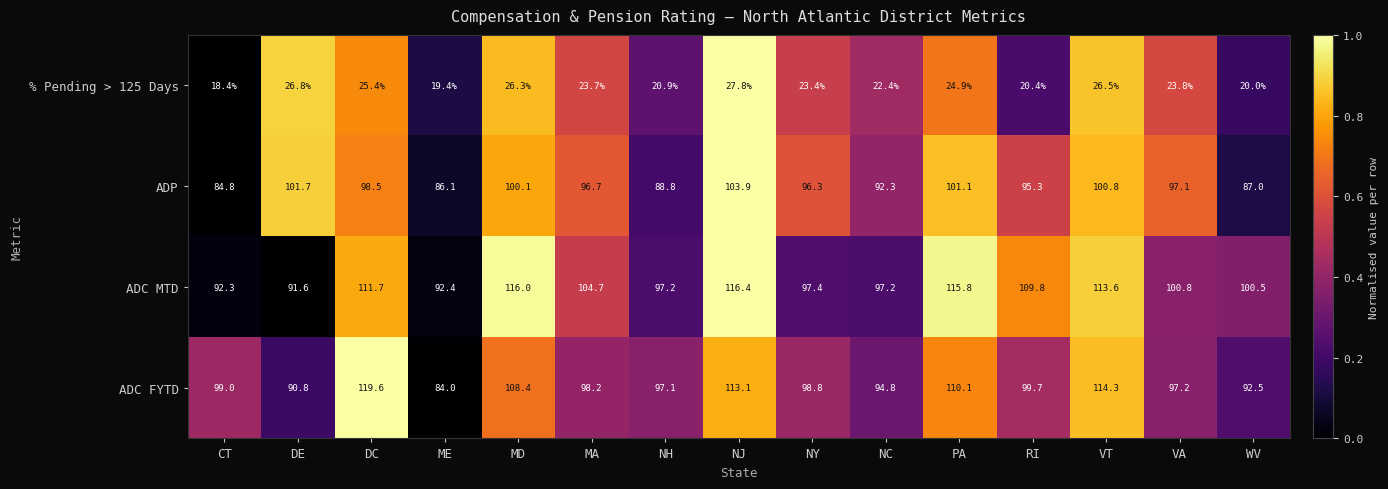

How many values in the ADP series are below 96?

6